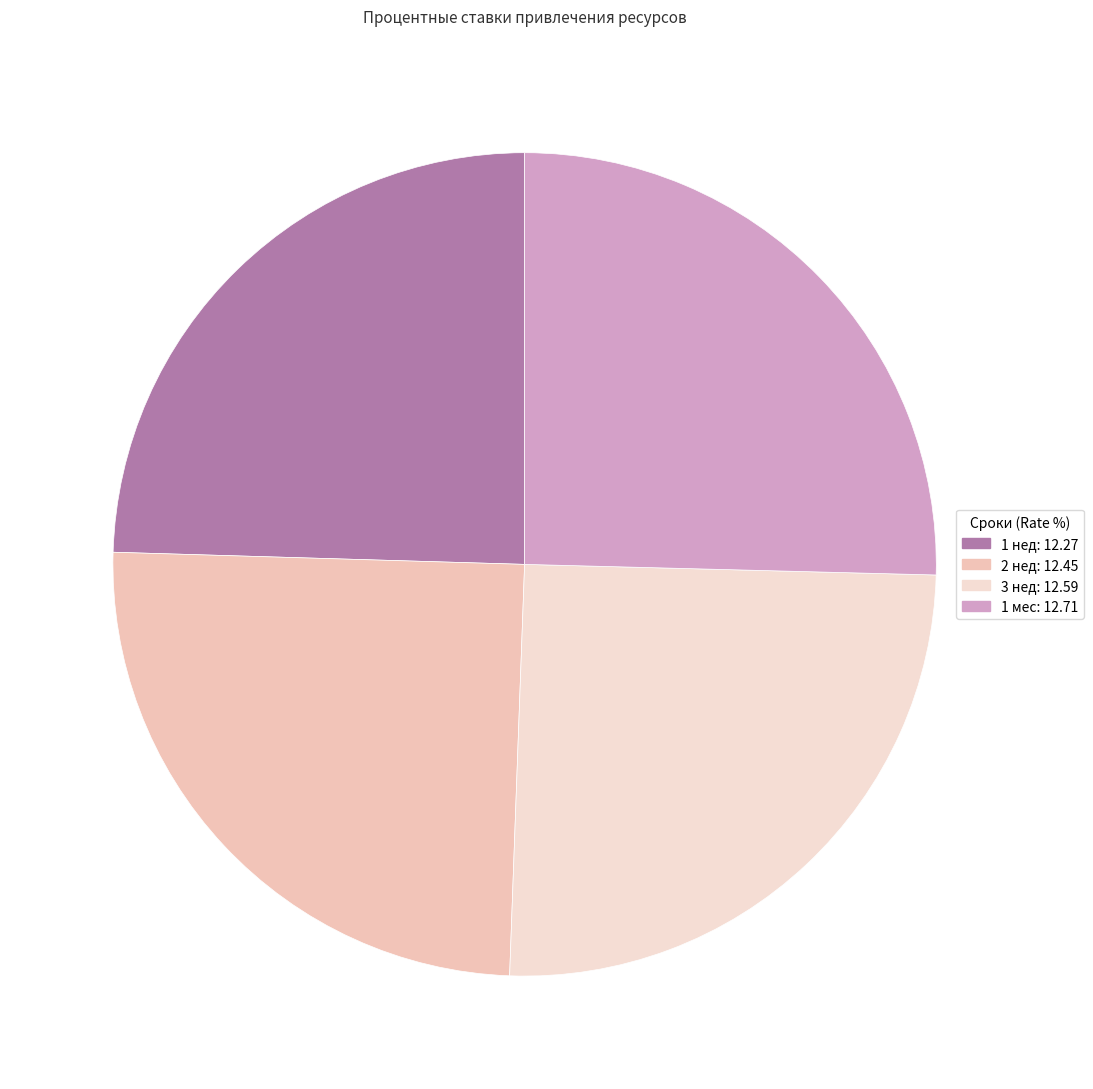

Does 1 мес account for over 50% of the chart?

No